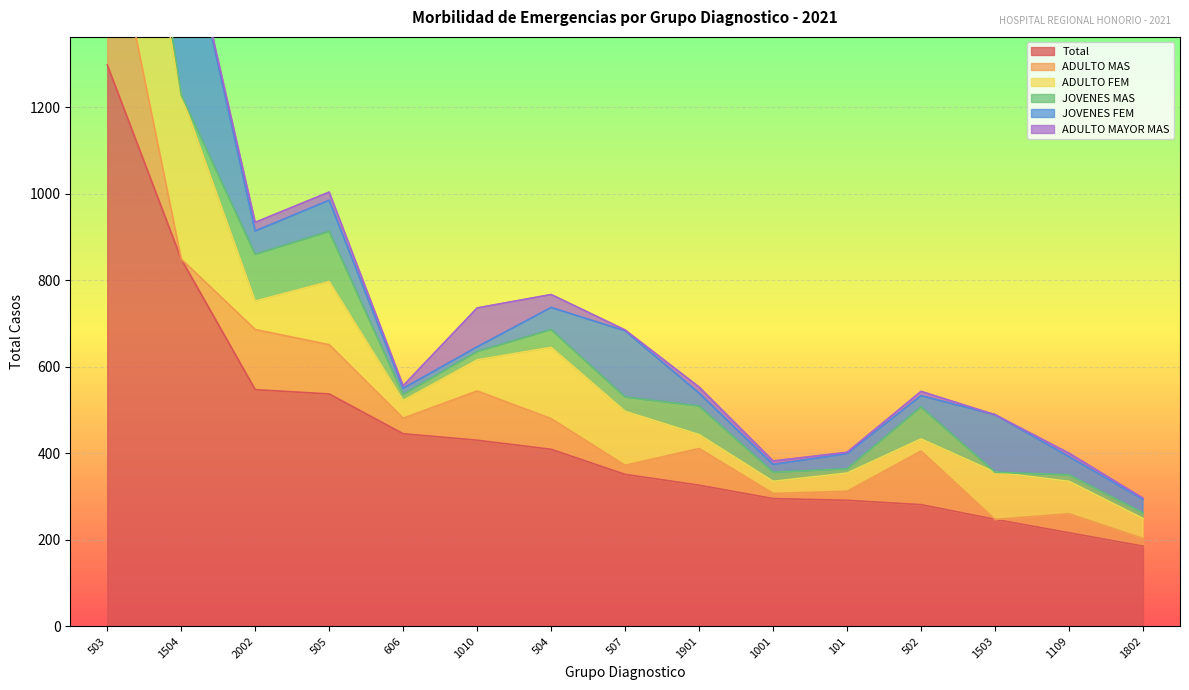

What is the average value of the ADULTO FEM series?

120